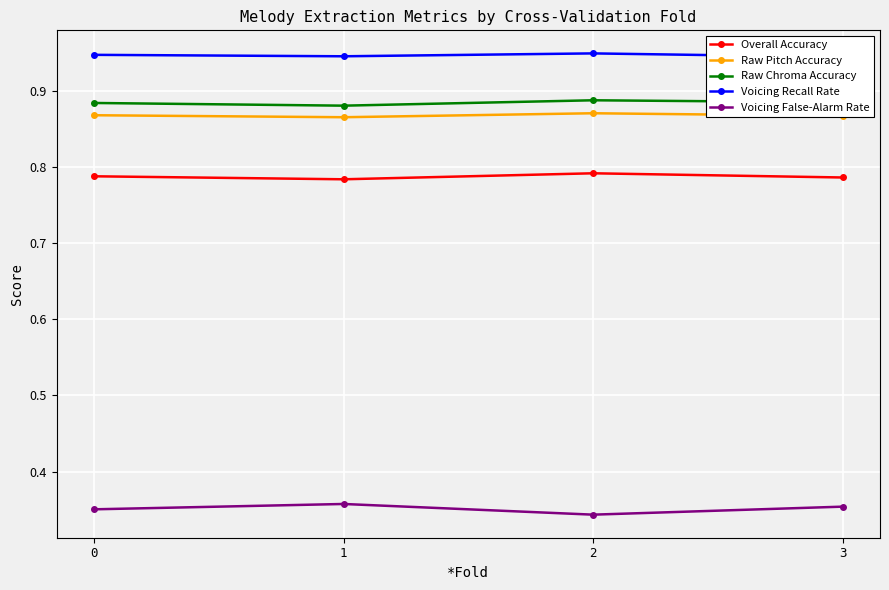

What is the spread (max minus min) of values at 0?

0.6